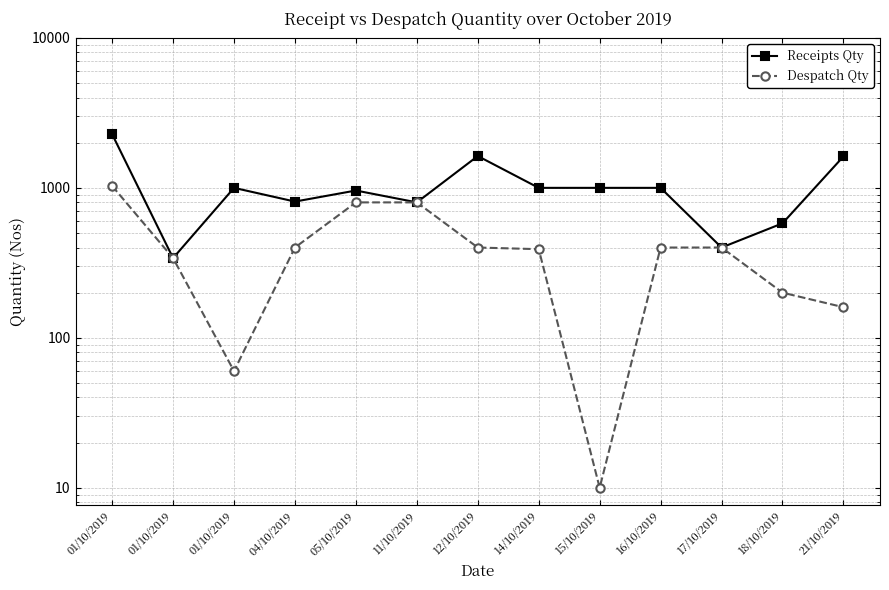

True or false: Despatch Qty and Receipts Qty cross at least once.

False